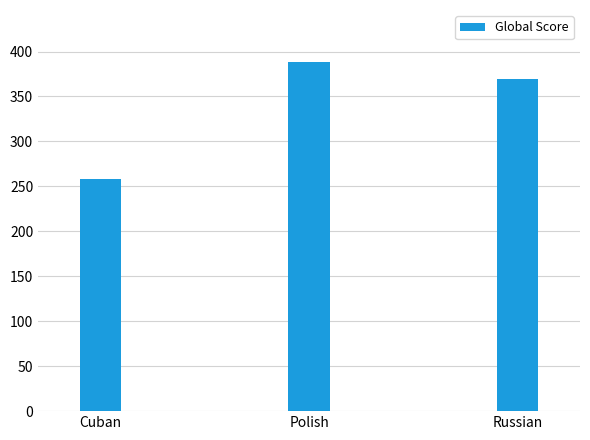

What is the approximate value at Russian, to the nearest 5?

370